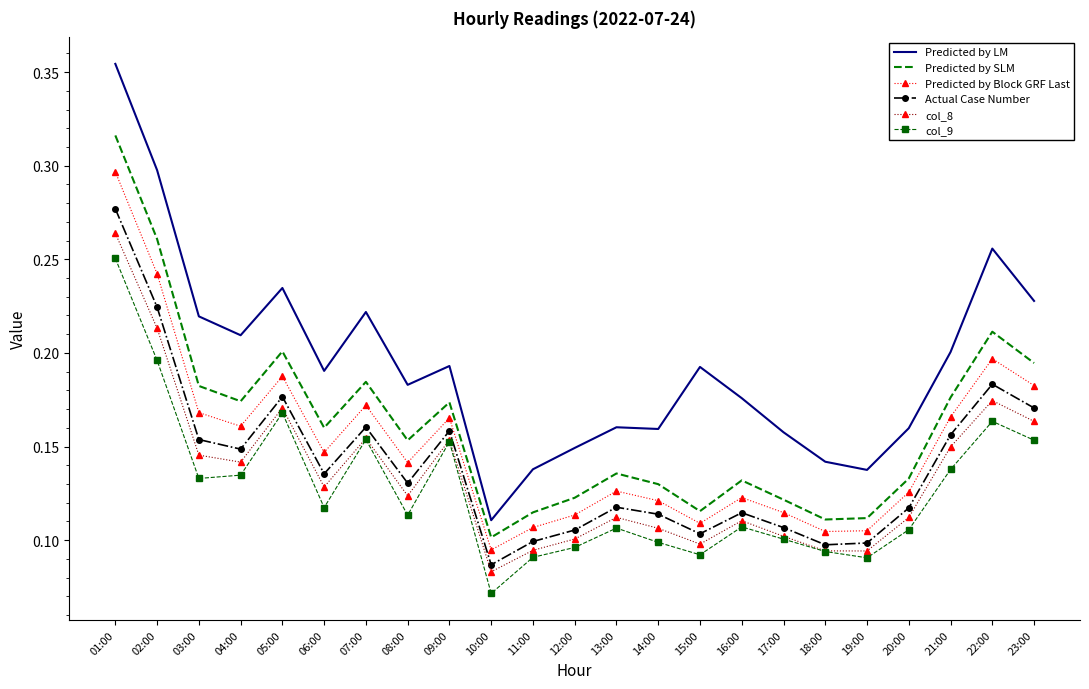

At how many categories does at least one series exceed 0?

23